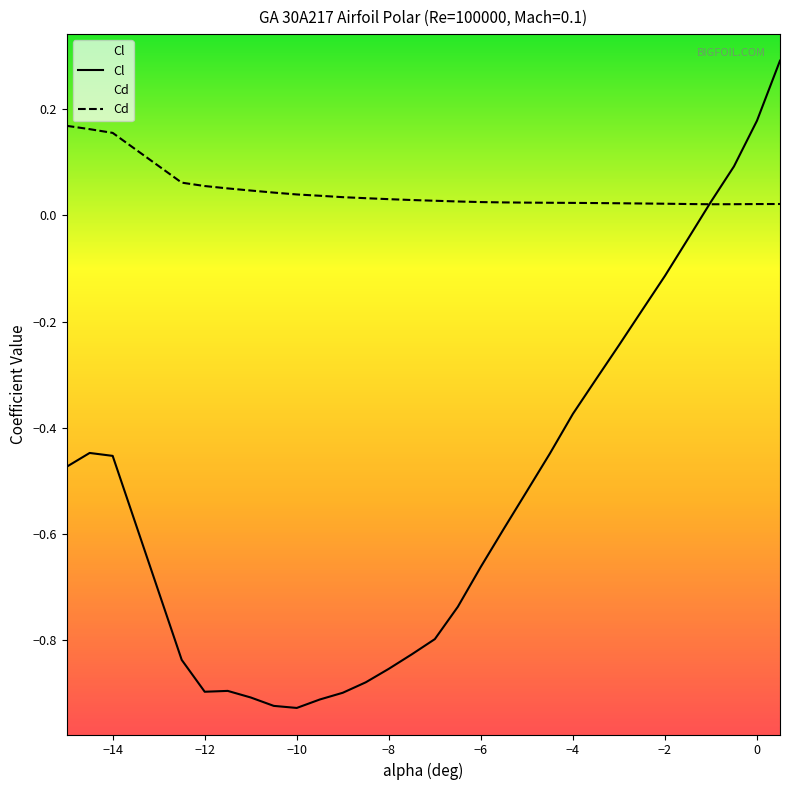

At 0, list the series in order from smallest to largest.

Cd, Cl